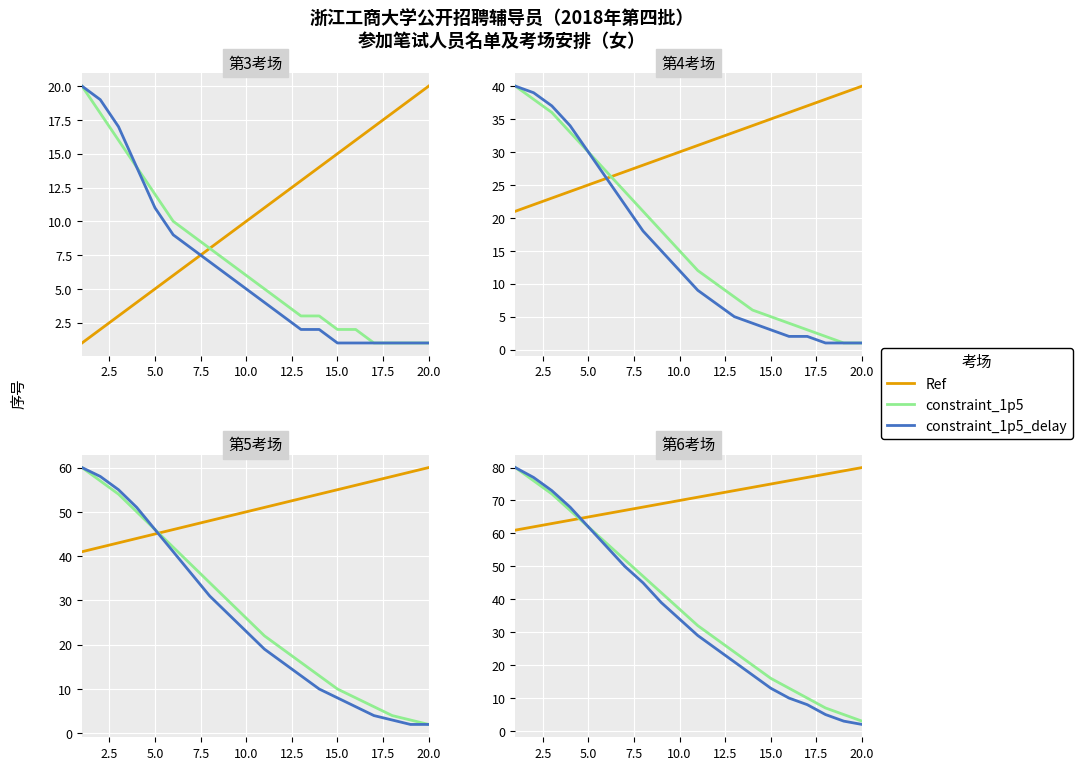

The value of constraint_1p5_delay at 12.5 is 18. True or false?

False